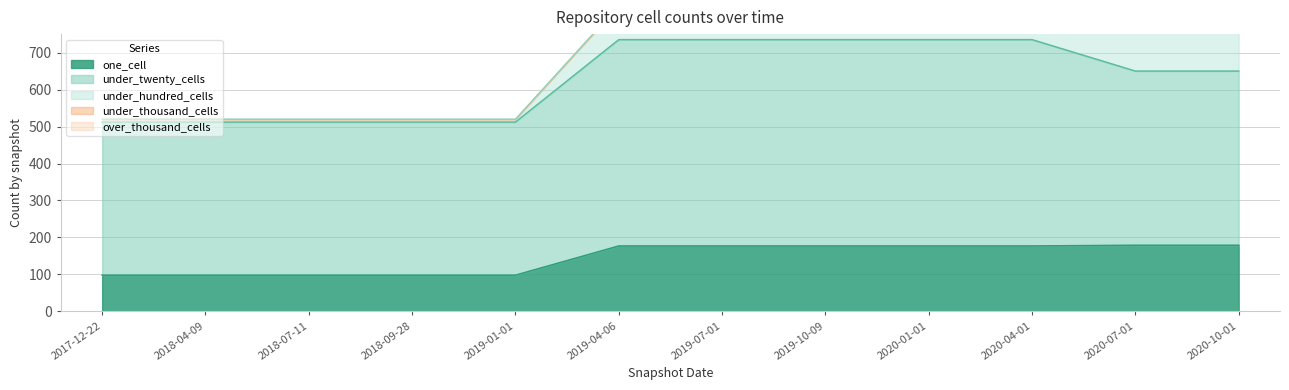

At which label does under_twenty_cells first exceed 471?

2019-04-06